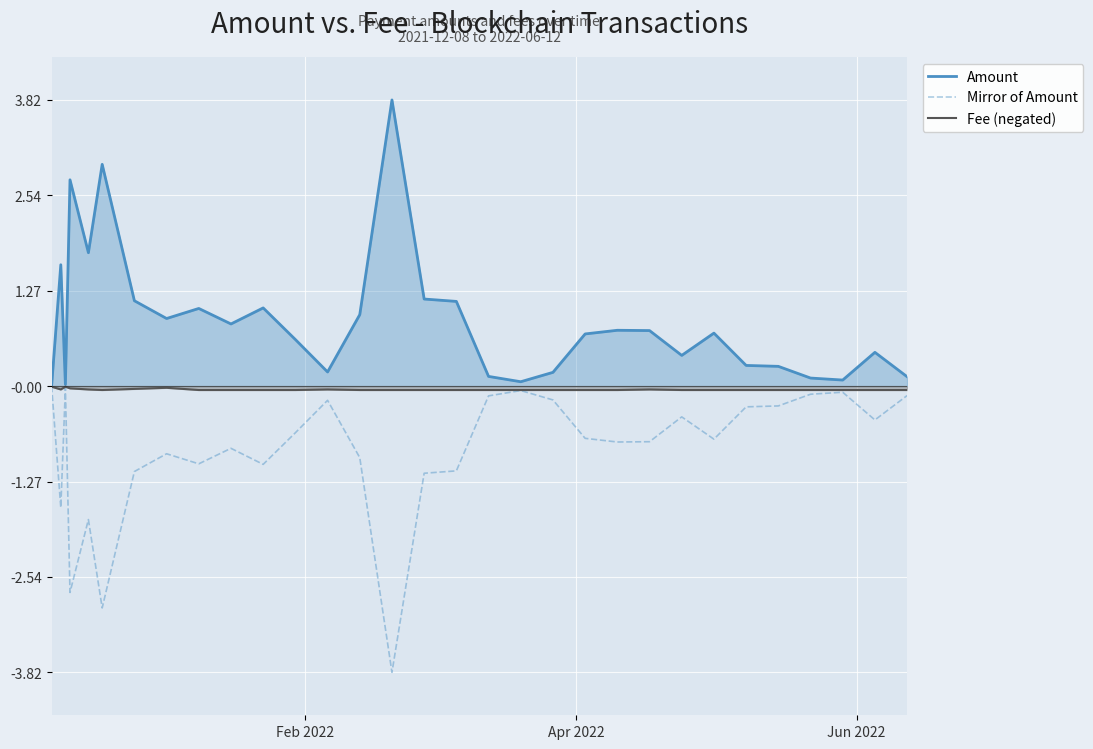

How many data points does each series have?

31